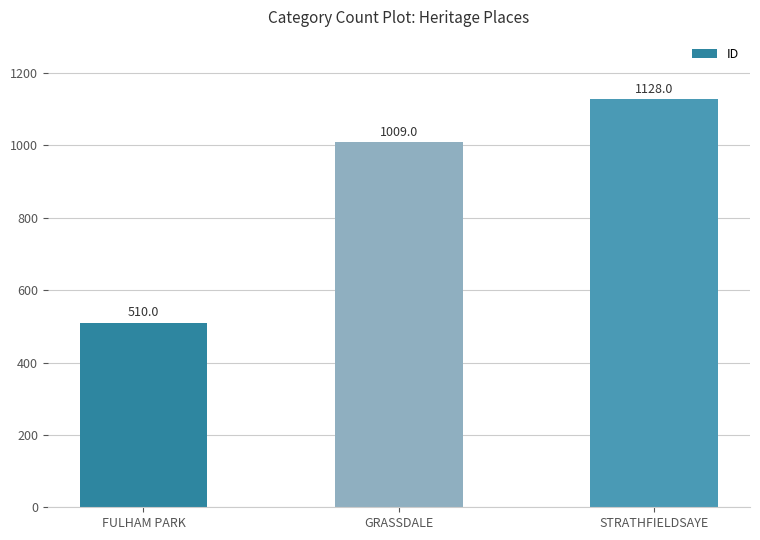

Is it true that the value at GRASSDALE is 681?

False